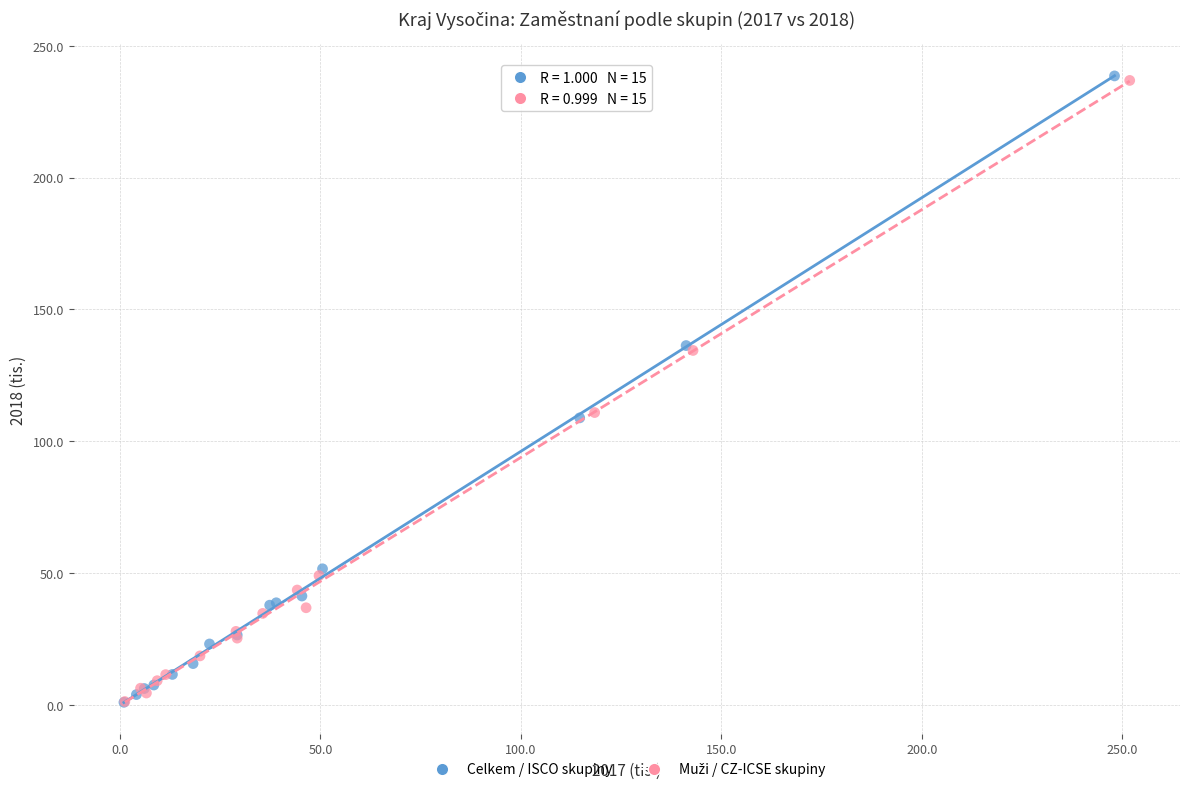

Which series has the widest spread of Y values?

Celkem / ISCO skupiny